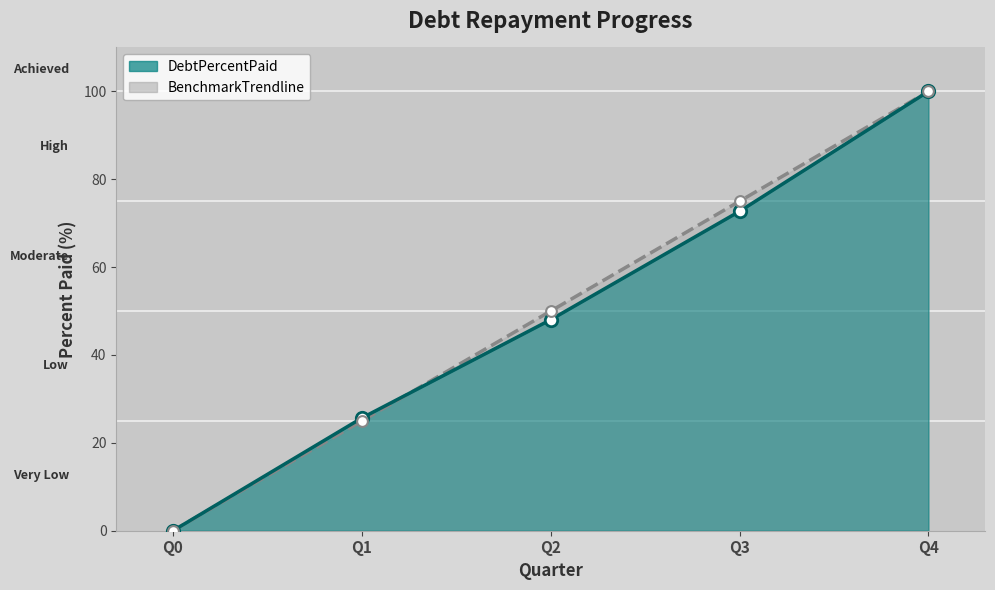

Which series has the widest spread of Y values?

BenchmarkTrendline